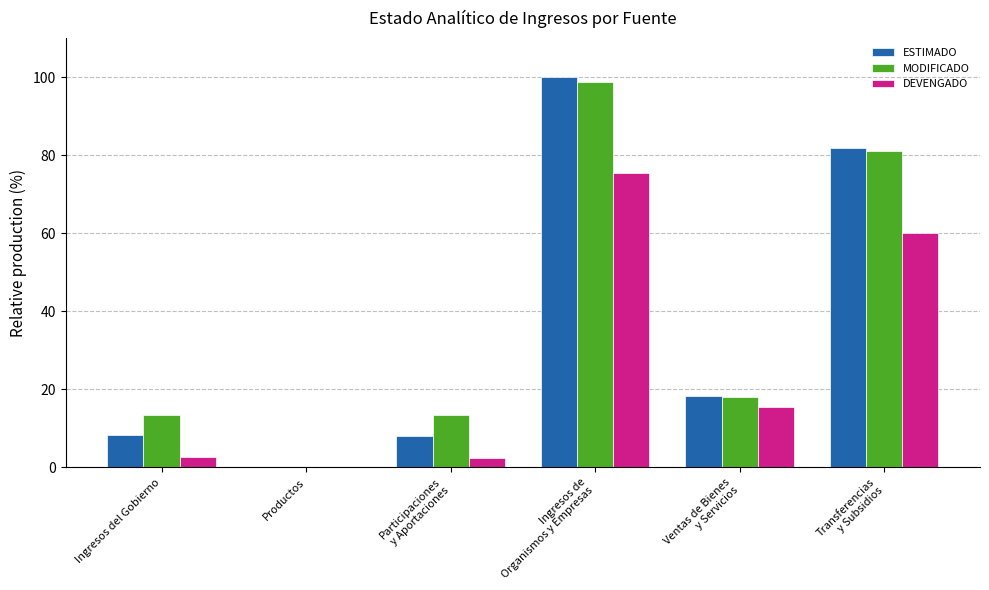

What is the maximum value shown in the chart?

100.0